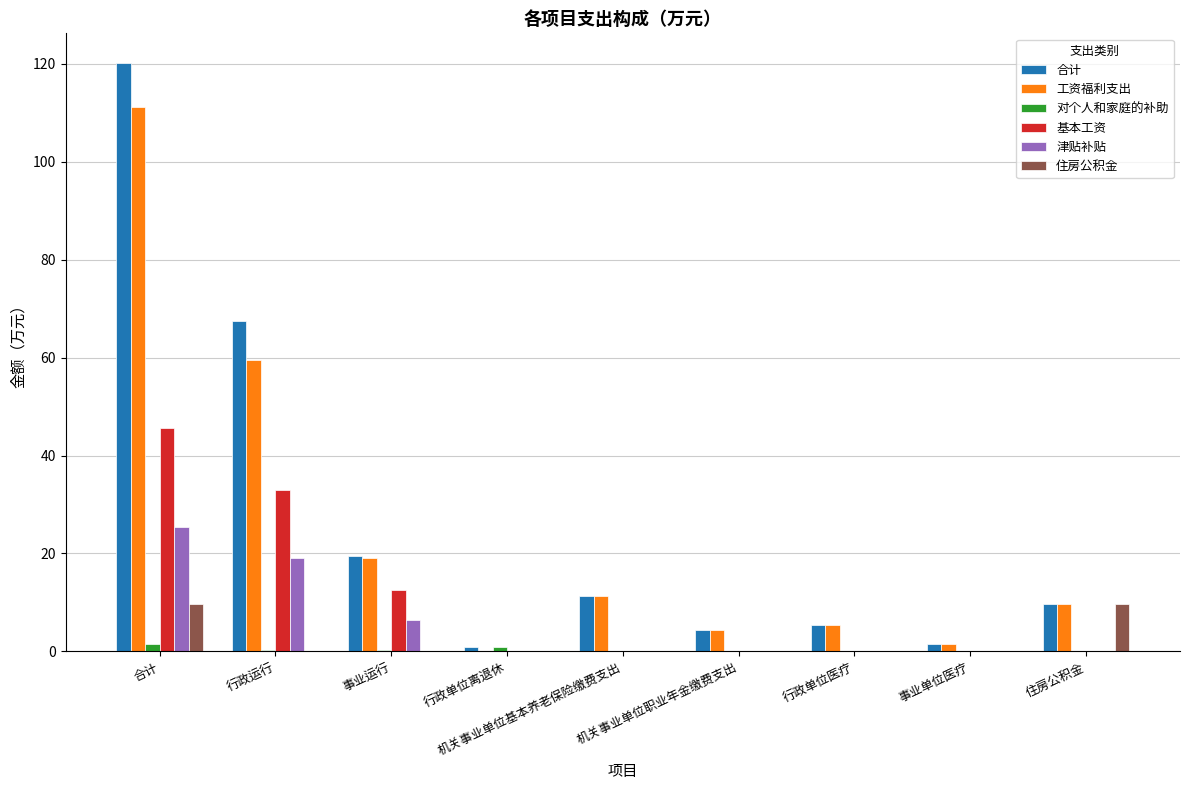

Is it true that 住房公积金 equals 0.0 at 机关事业单位基本养老保险缴费支出?

True